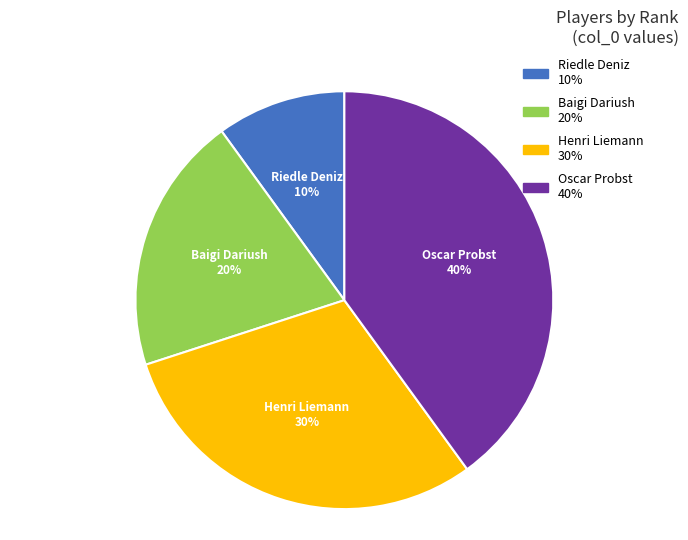

Which slice is the largest?

Oscar Probst